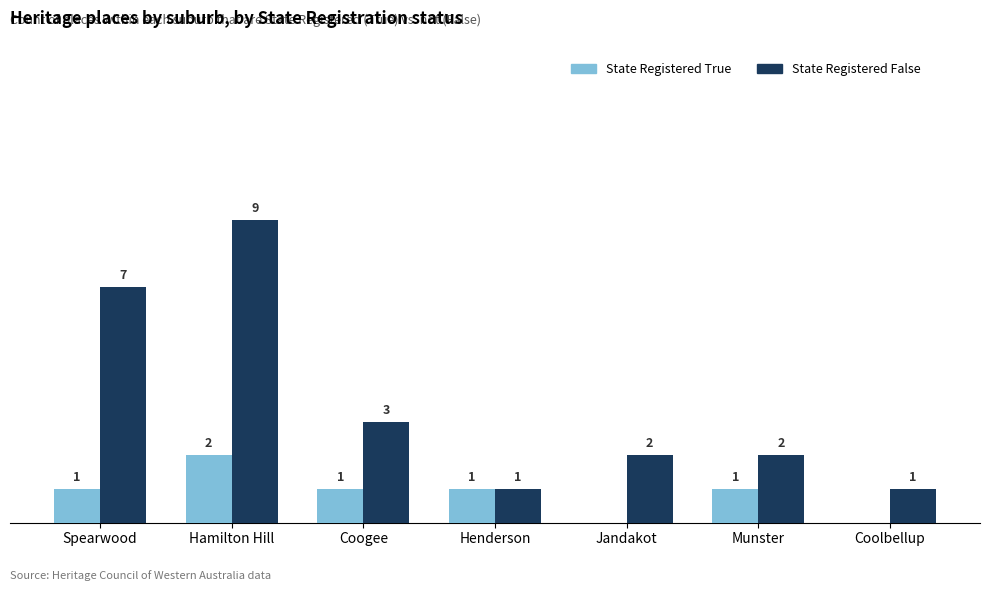

Which series has the largest total across all categories?

State Registered False